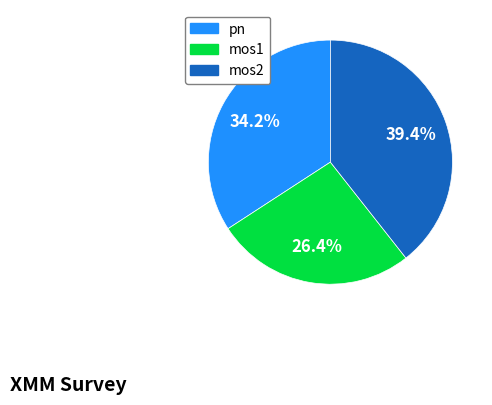

Between pn and mos2, which is larger?

mos2